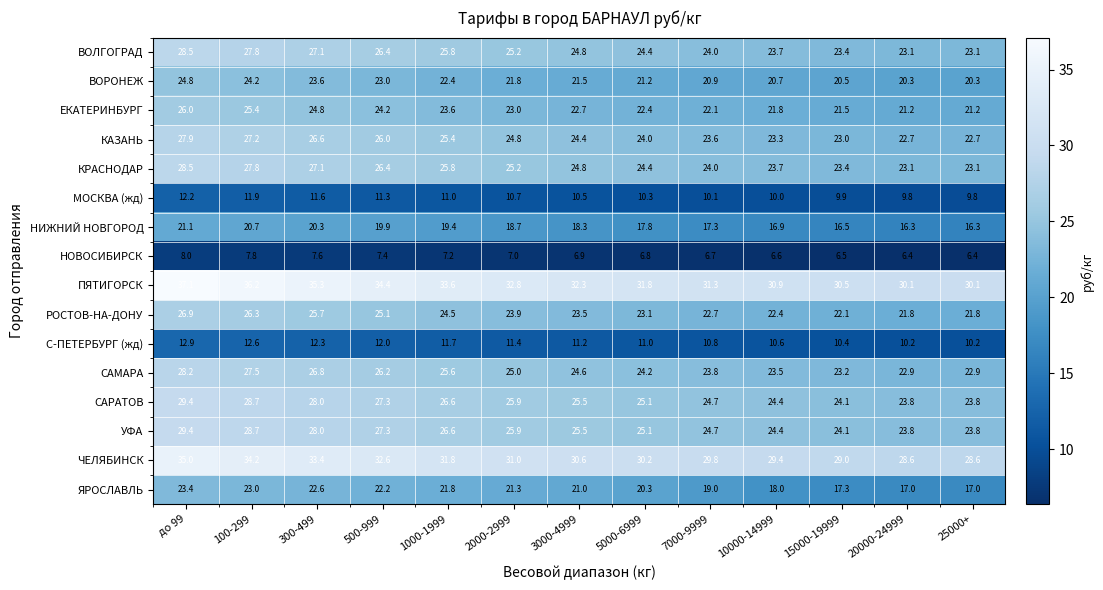

At how many categories does at least one series exceed 35?

3